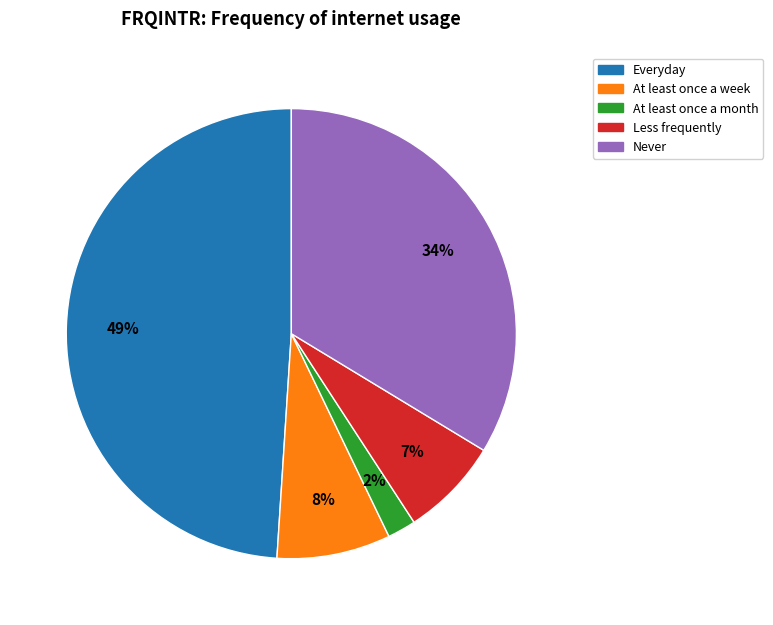

To the nearest percent, what is the average slice percentage?

20%